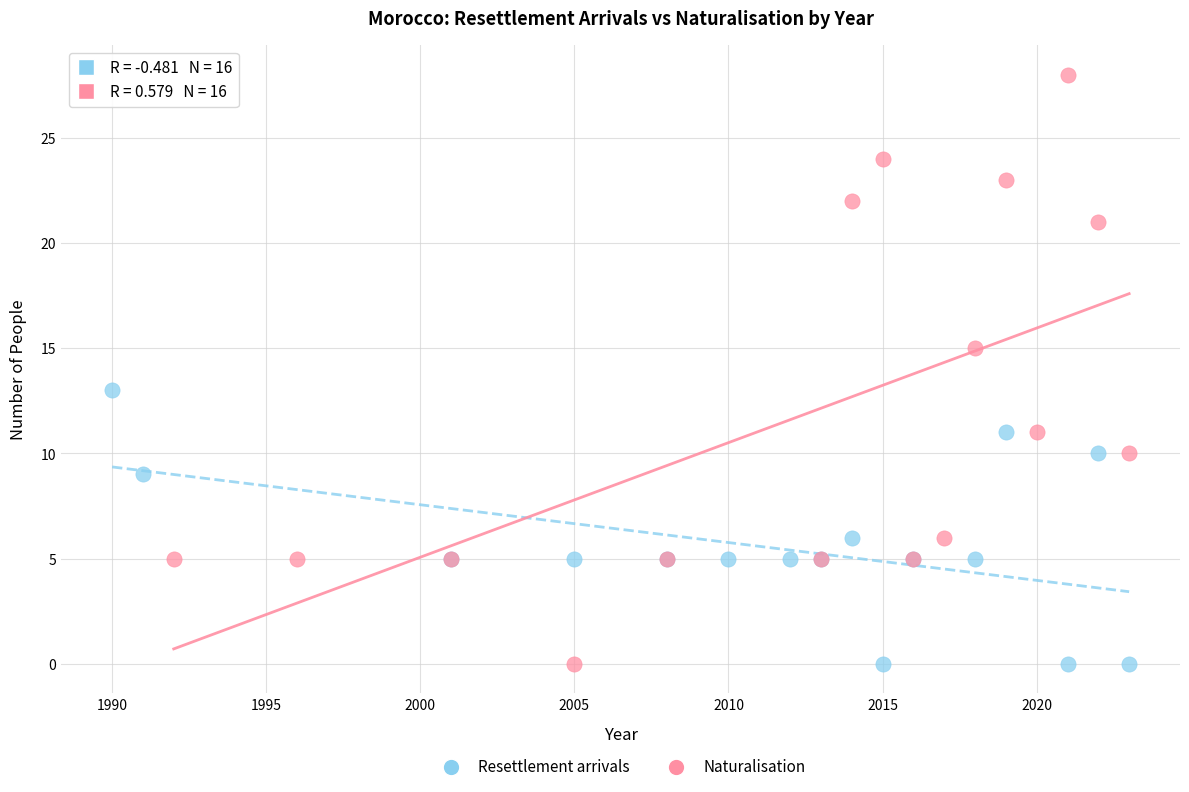

What are all the series names shown in the legend?

Resettlement arrivals, Naturalisation